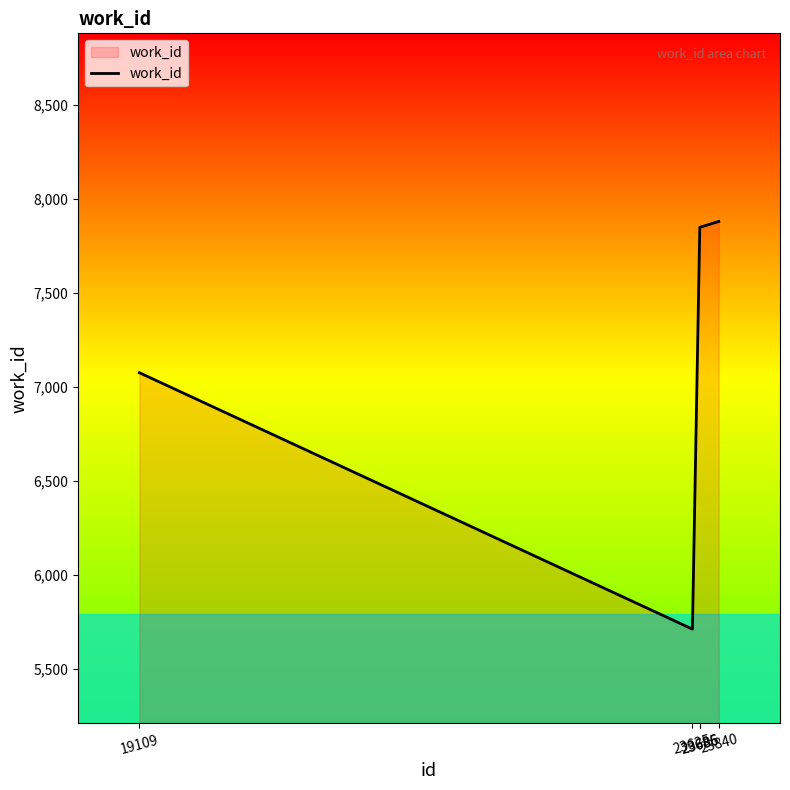

Approximately how many times larger is the value at 23685 compared to 23625?

1.4